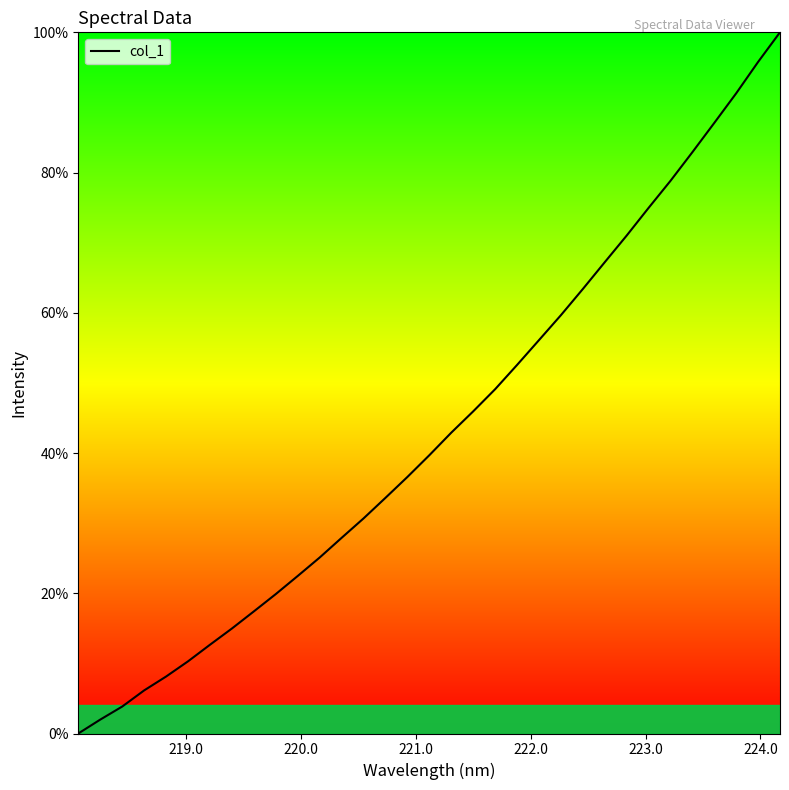

What is the maximum value shown in the chart?

100.0